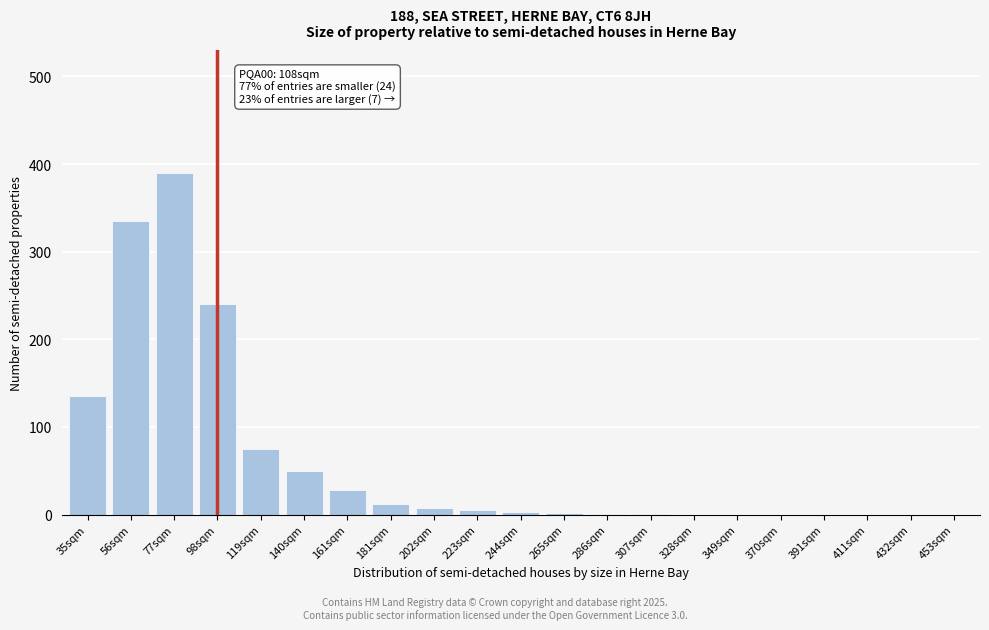

At which category does the chart reach its peak across all series?

77sqm